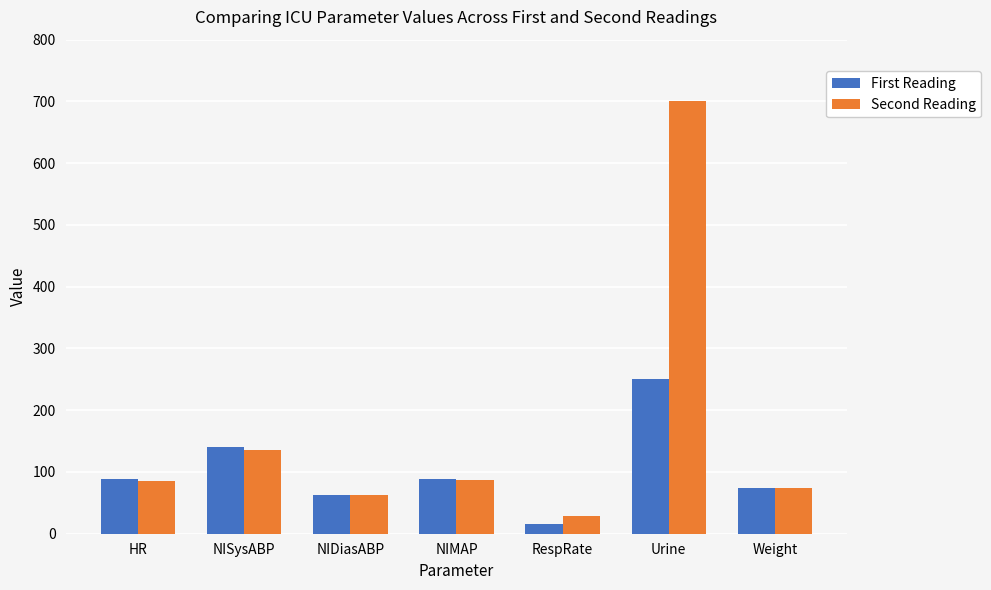

List the series in order of their peak value, highest first.

Second Reading, First Reading